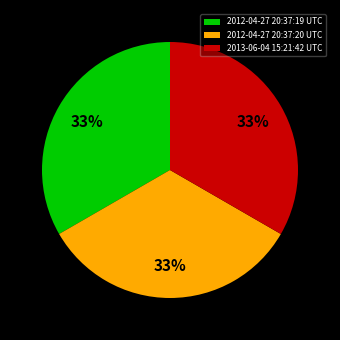

Does 2012-04-27 20:37:20 UTC represent more than half of the total?

No